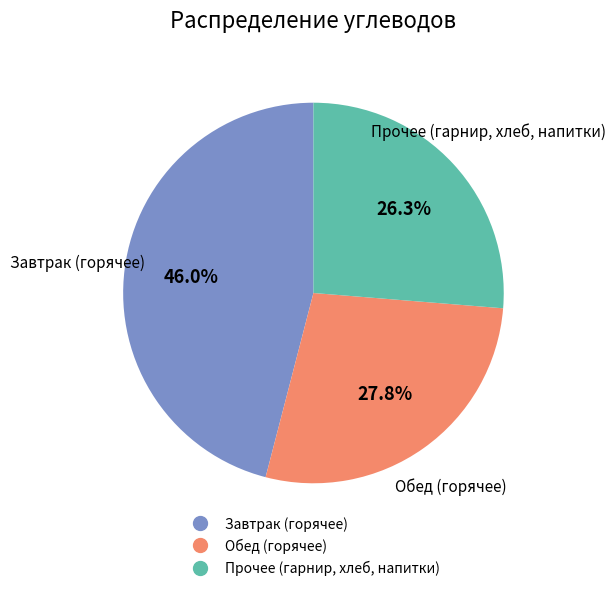

How many slices are in this pie chart?

3